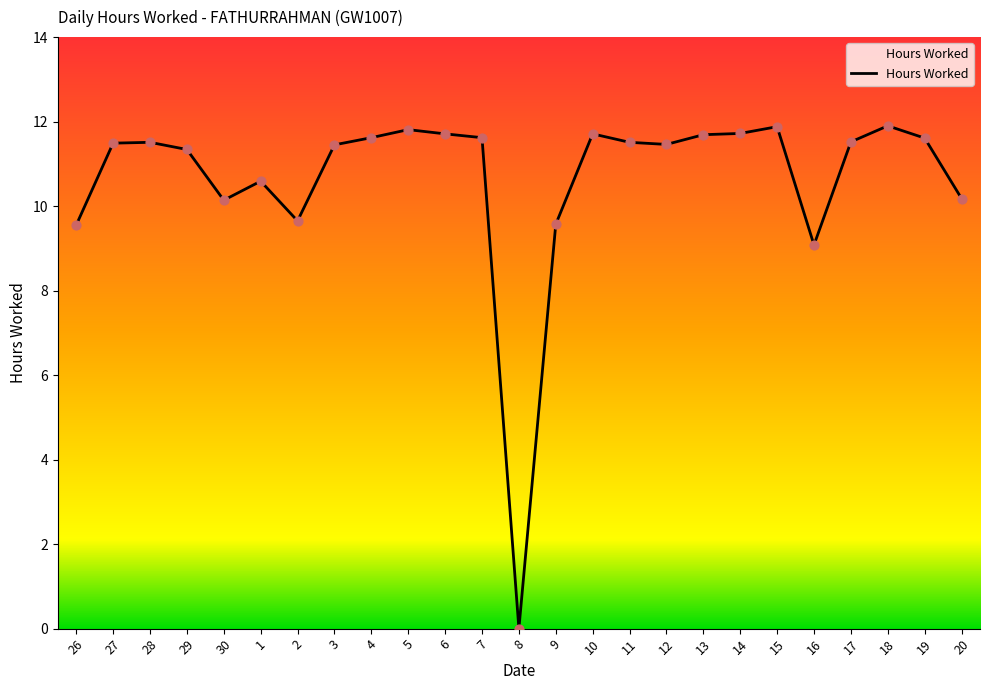

What is the change in value from 4 to 15?

+0.3